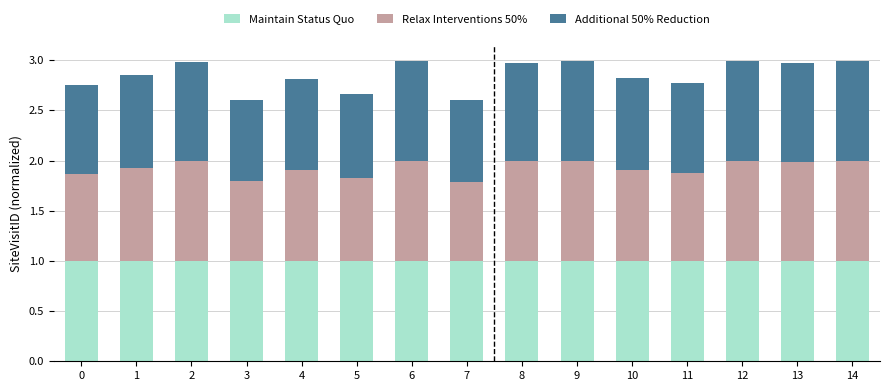

What is the sum of the Maintain Status Quo values at 9 and 14?

2.0